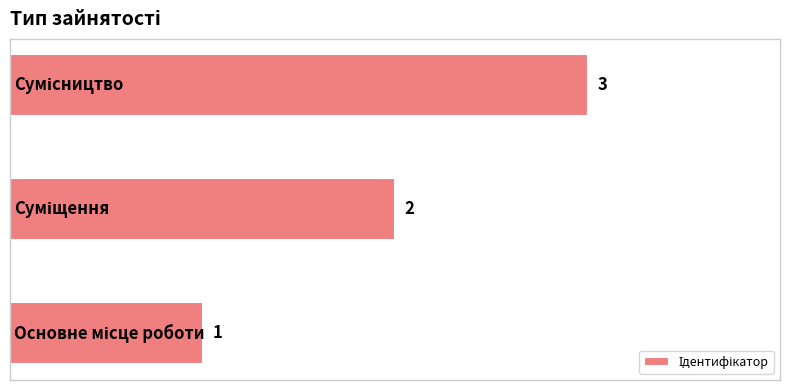

What is the greatest value displayed?

3